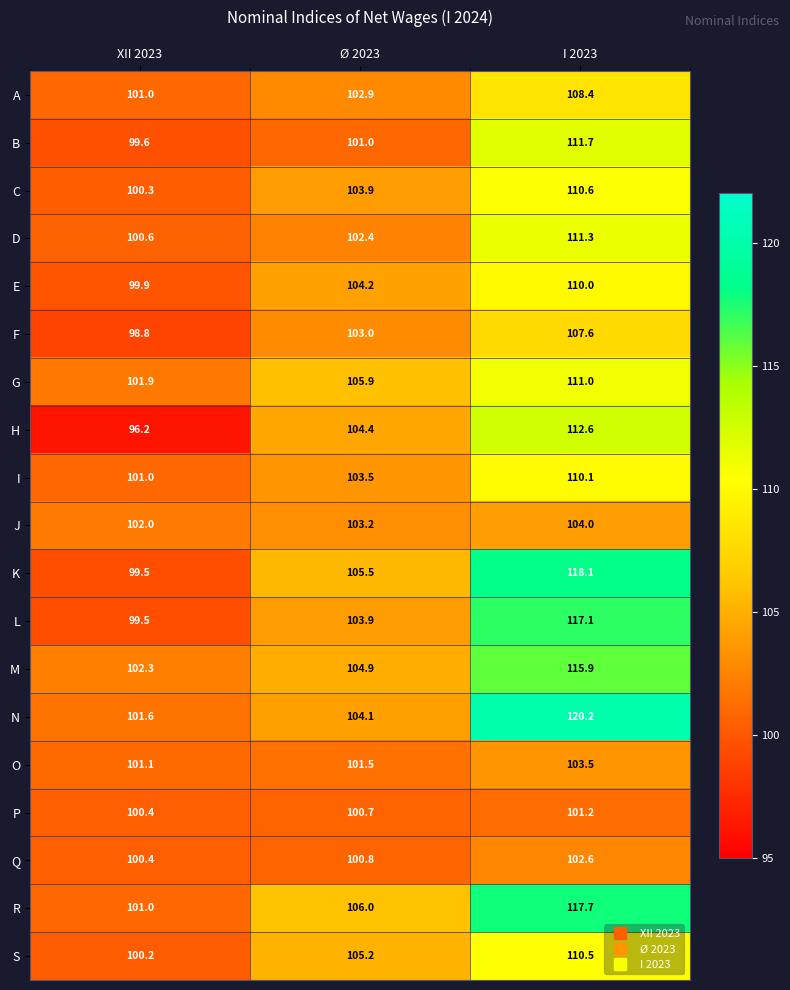

What is the sum of the S values at I 2023 and Ø 2023?

215.7